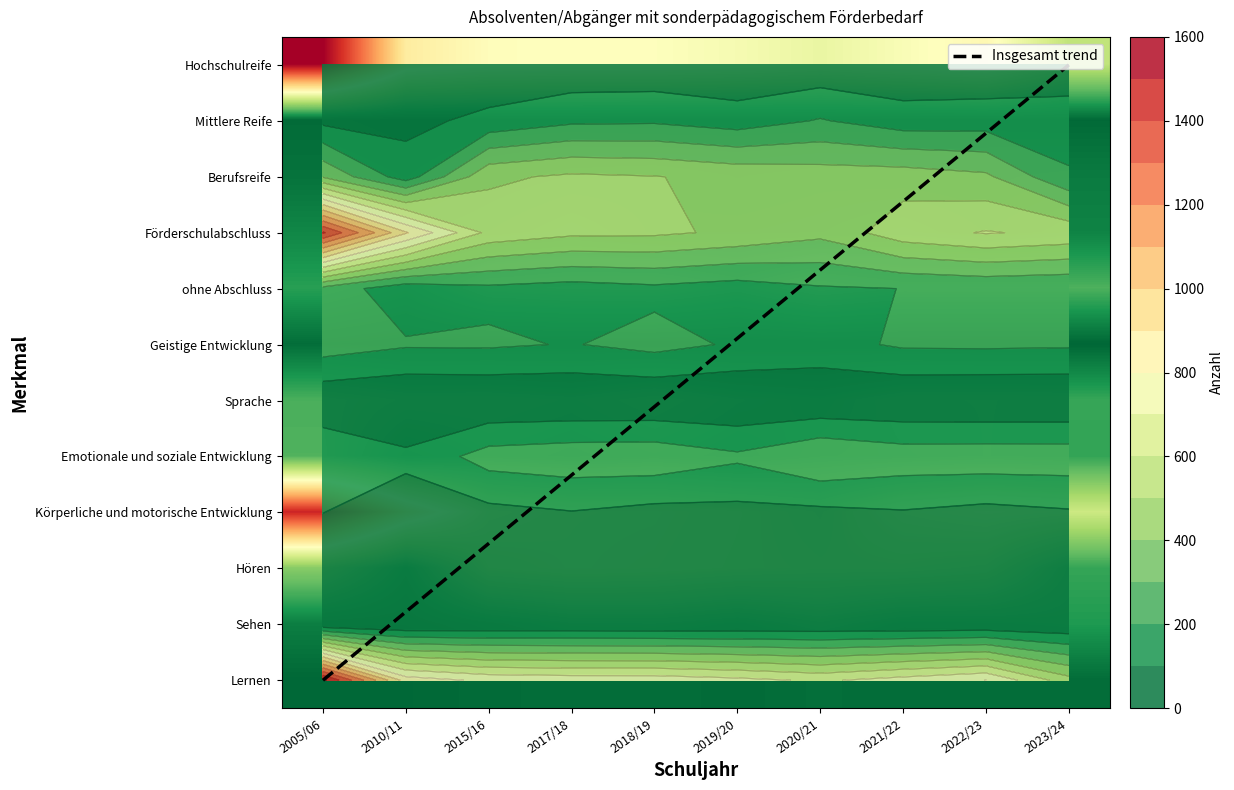

Which series has the largest total across all categories?

Lernen